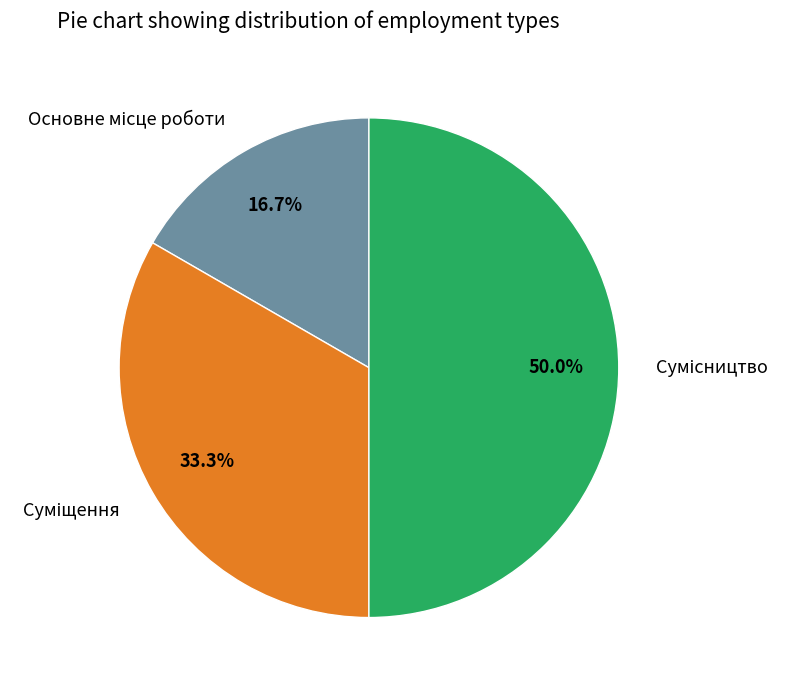

How many slices are in this pie chart?

3